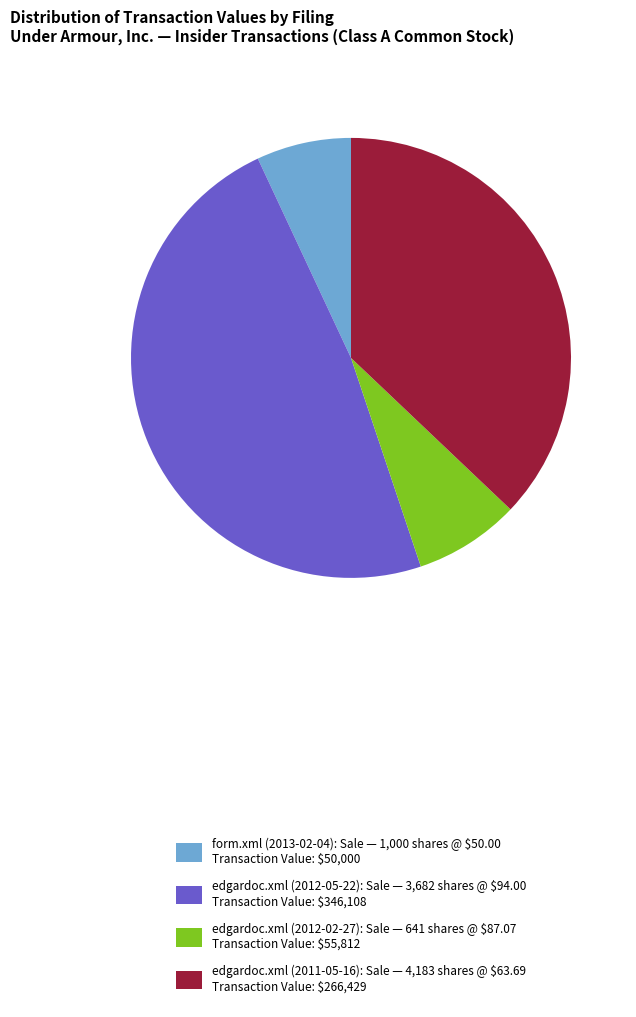

Which has a higher value, edgardoc.xml (2012-02-27) or form.xml (2013-02-04)?

edgardoc.xml (2012-02-27)